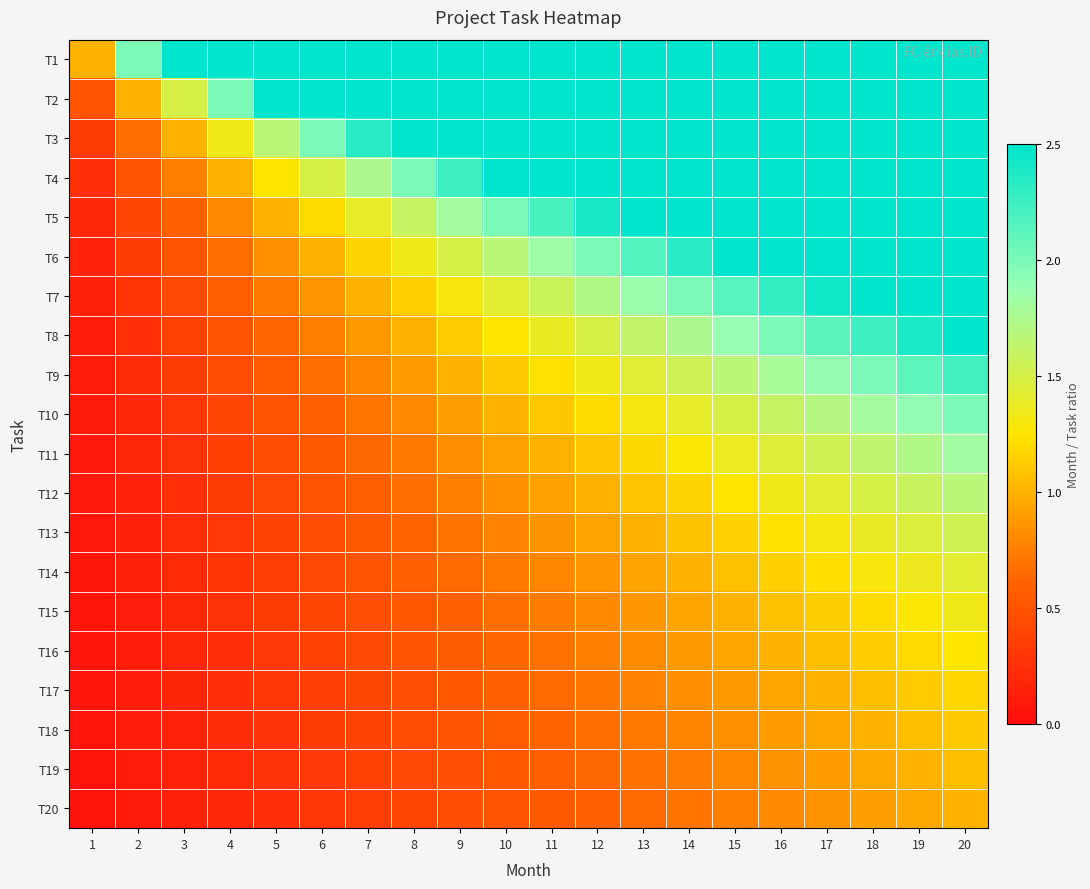

At how many categories does at least one series exceed 1?

19